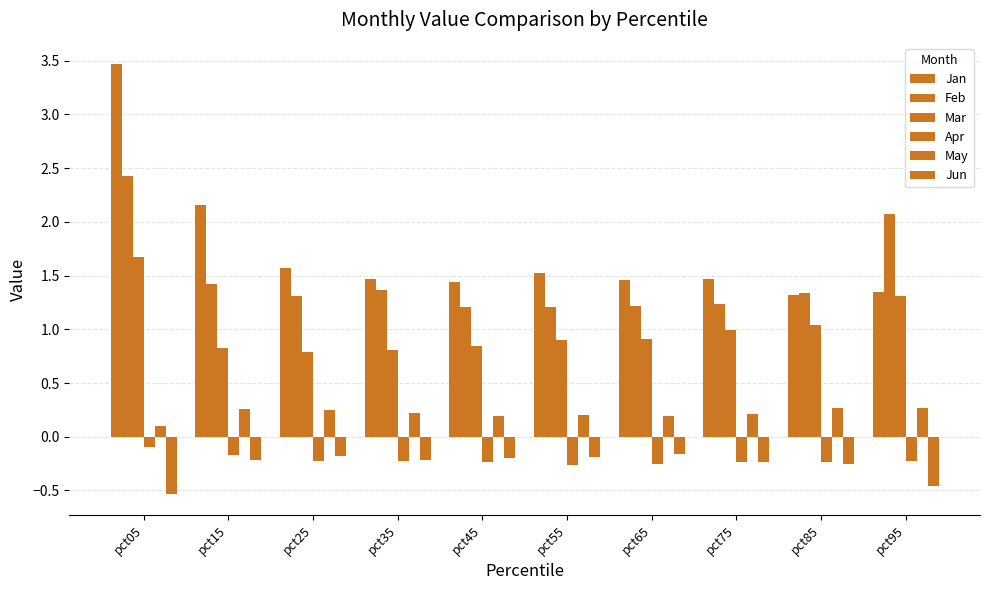

How many groups of bars are there?

10